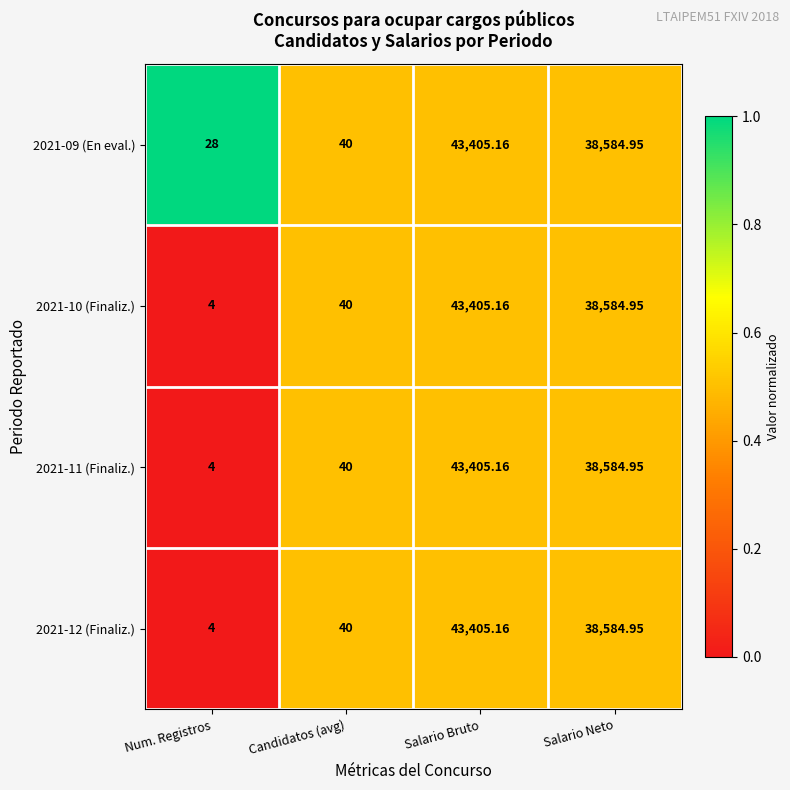

Where is 2021-09 (En eval.) nearest to the value 21716?

Salario Neto